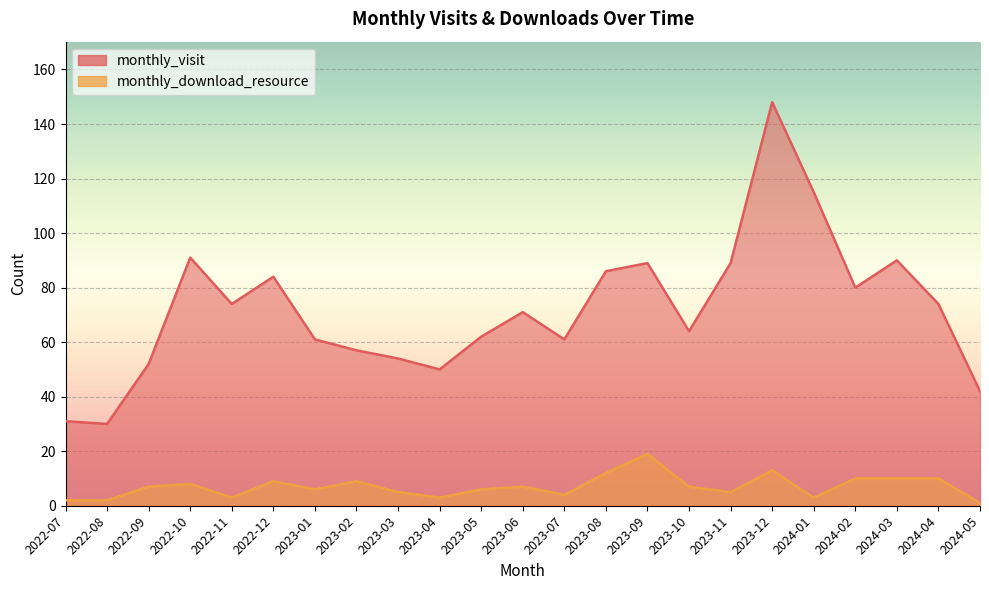

What is the lowest value of the monthly_download_resource series?

1